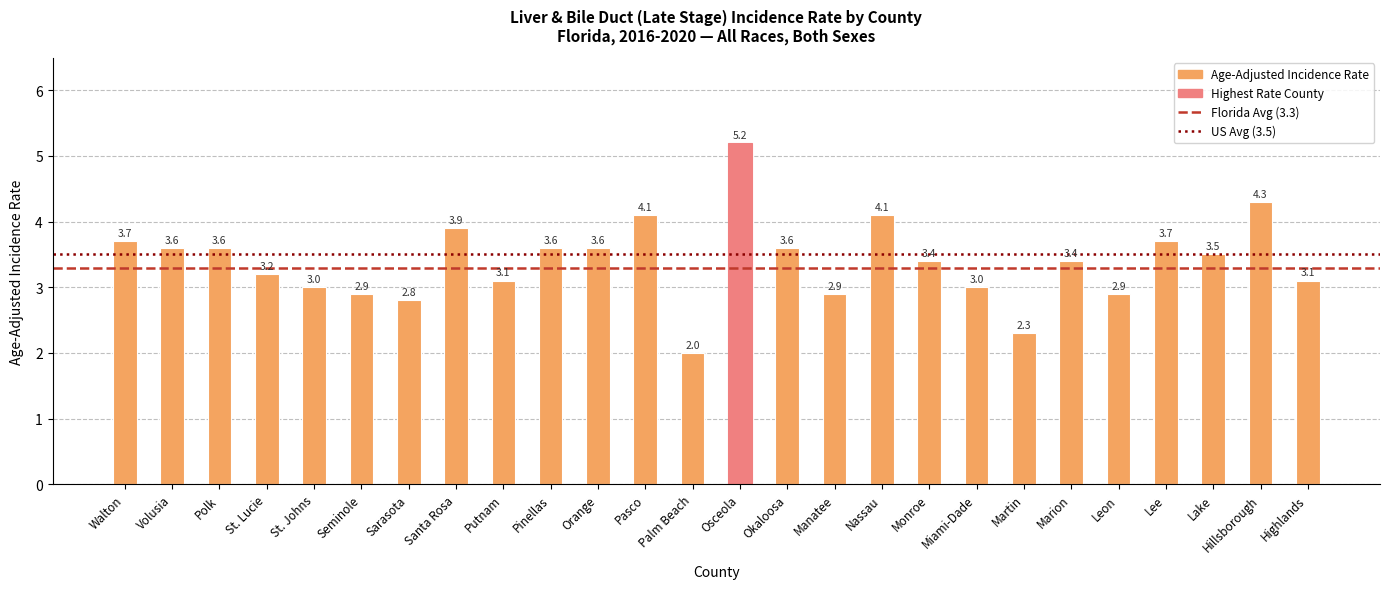

The chart shows a value of 5.6 at Monroe. True or false?

False